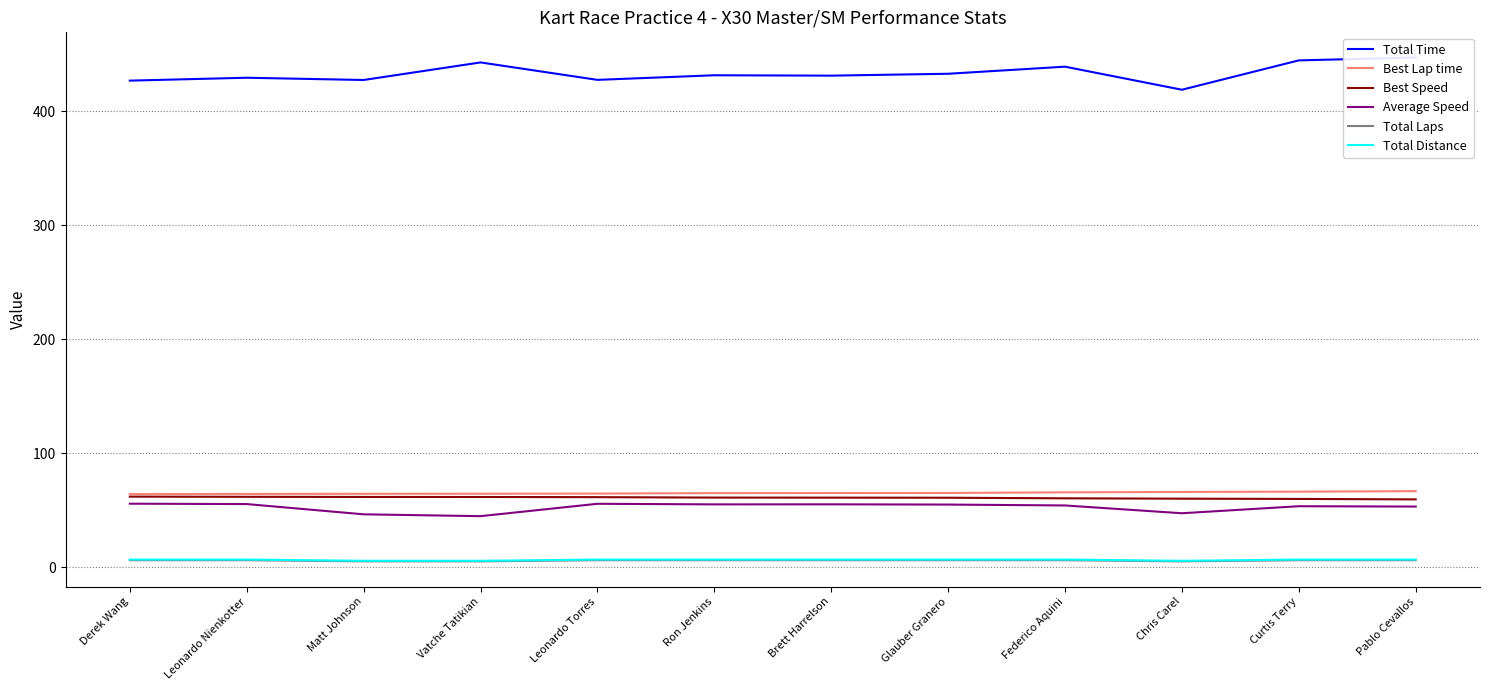

What is the difference between the second highest and minimum values in the Total Distance series?

1.1